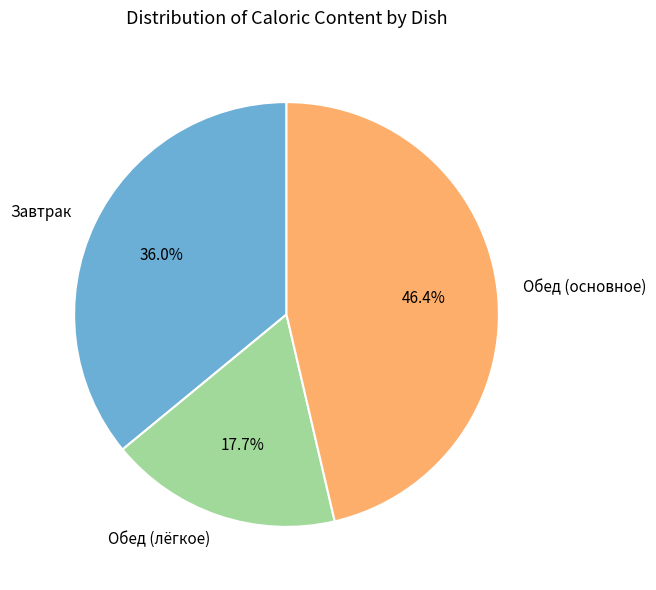

Does Завтрак represent more than half of the total?

No